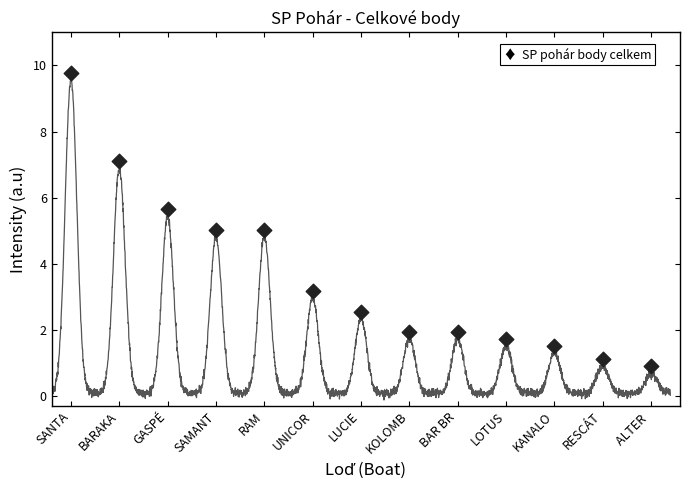

Which has a higher value, UNICOR or RAM?

RAM